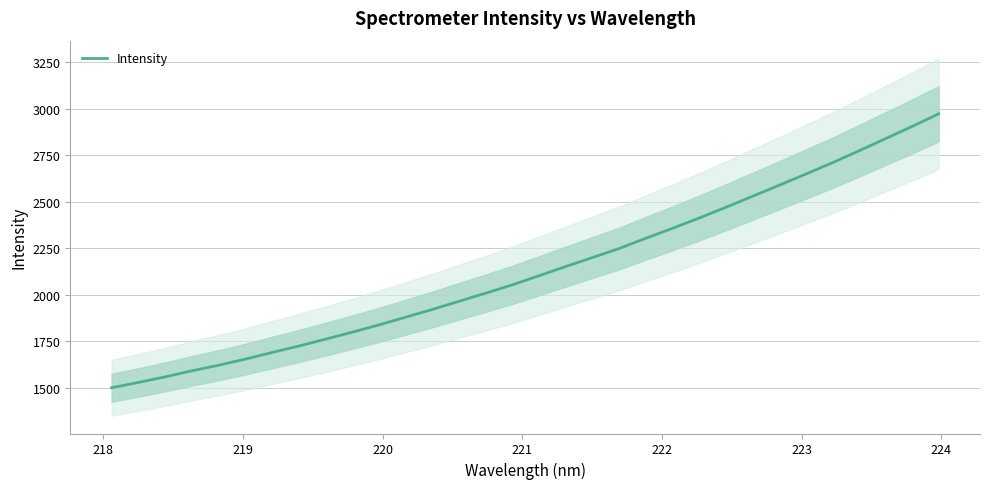

What is the highest value of the Intensity series?

2971.8